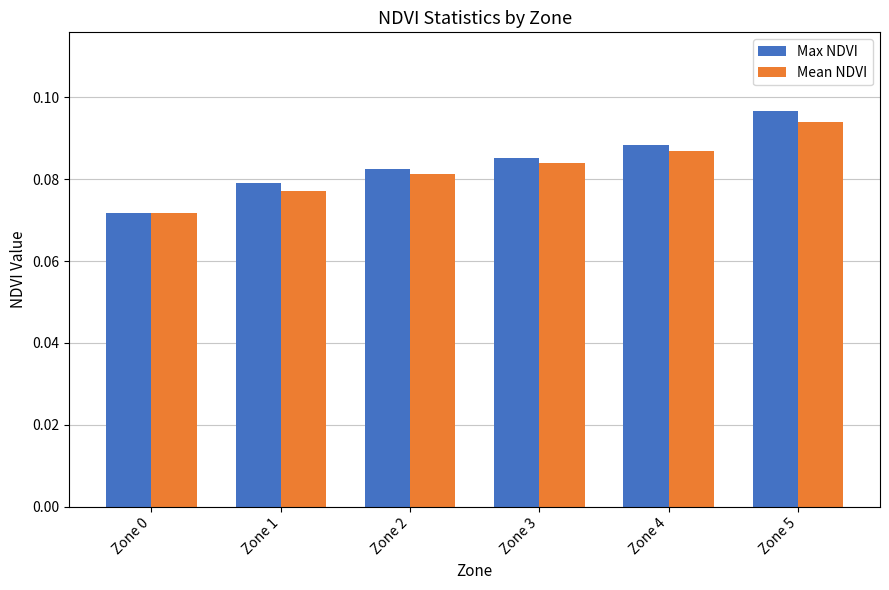

The value of Max NDVI at Zone 5 is 0.0. True or false?

False